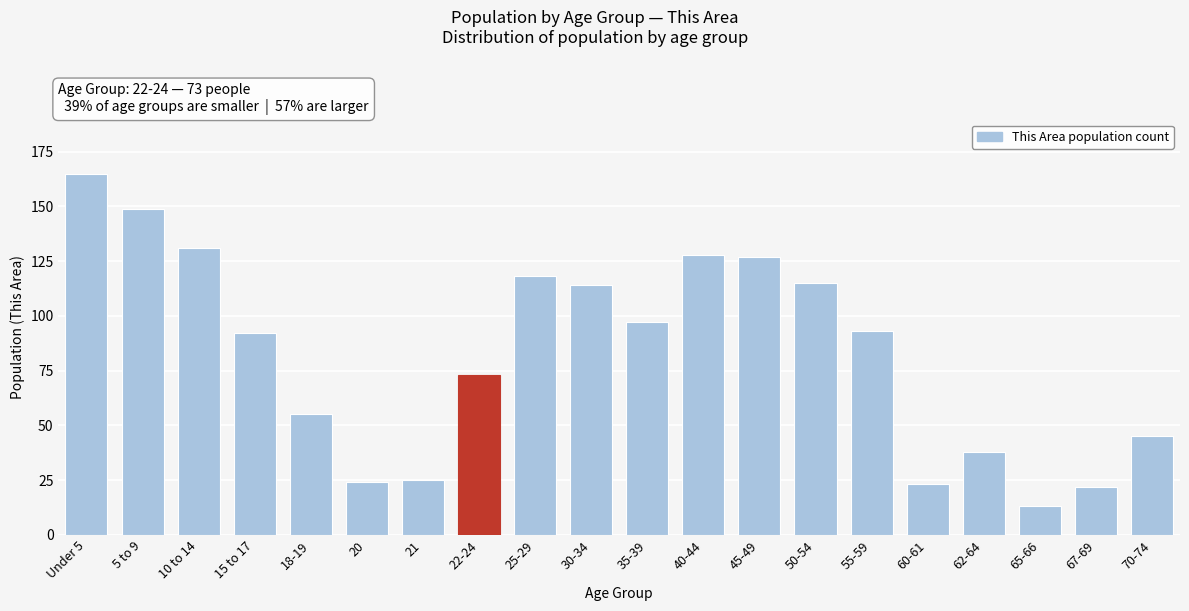

Reading right to left, what are all the values shown in this chart?

45	22	13	38	23	93	115	127	128	97	114	118	73	25	24	55	92	131	149	165